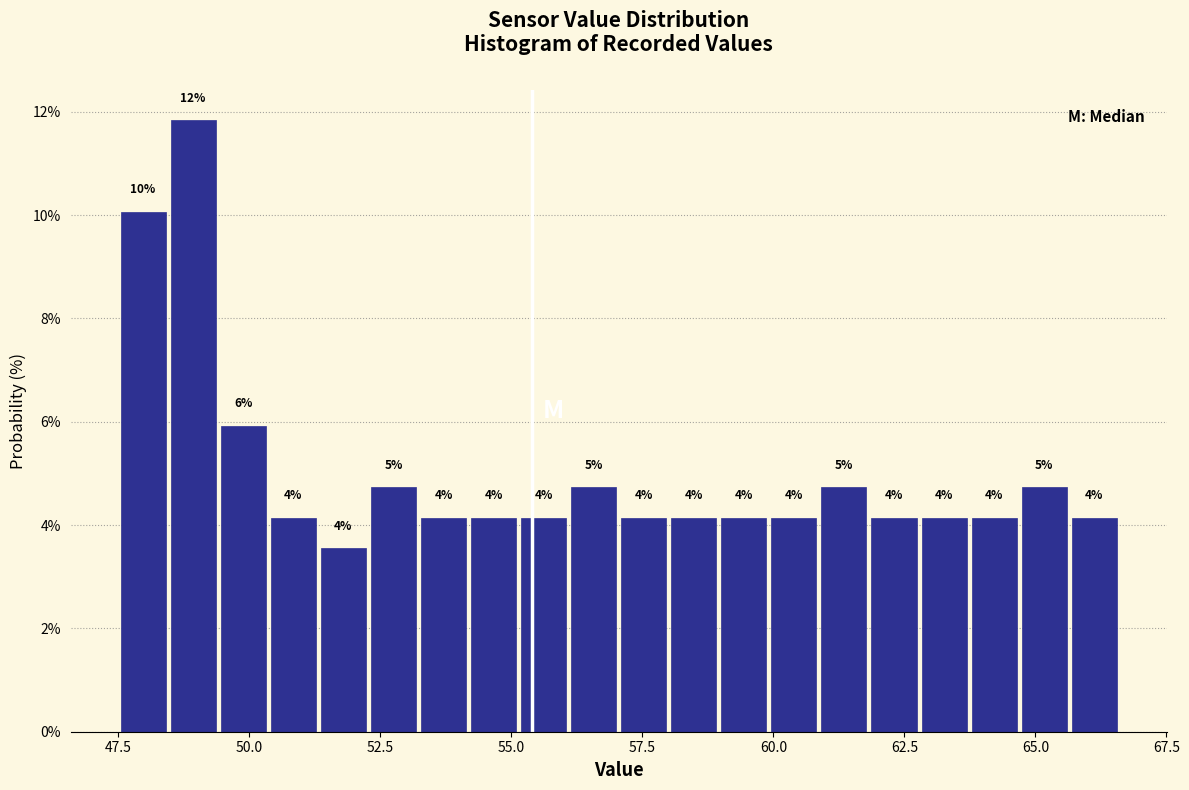

Read against the x-axis, roughly where is the centre of the tallest bar?

49.0